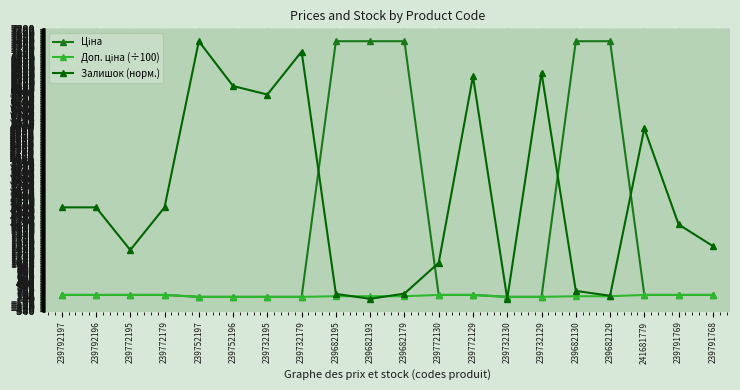

What position from the right is 239791769?

2